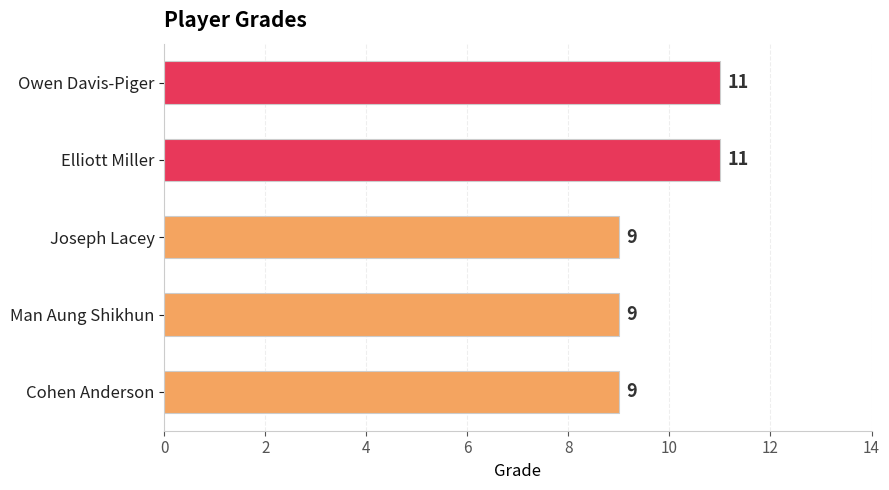

What is the value of the 4th bar from the top?

9